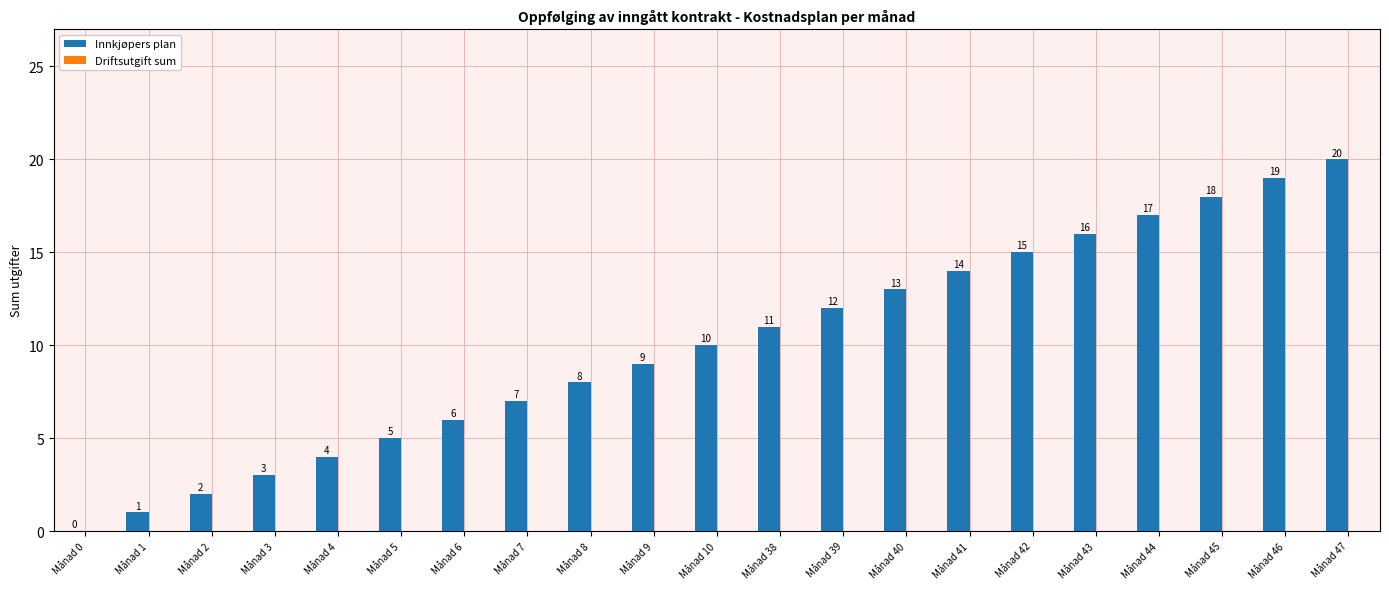

What is the maximum value shown in the chart?

20